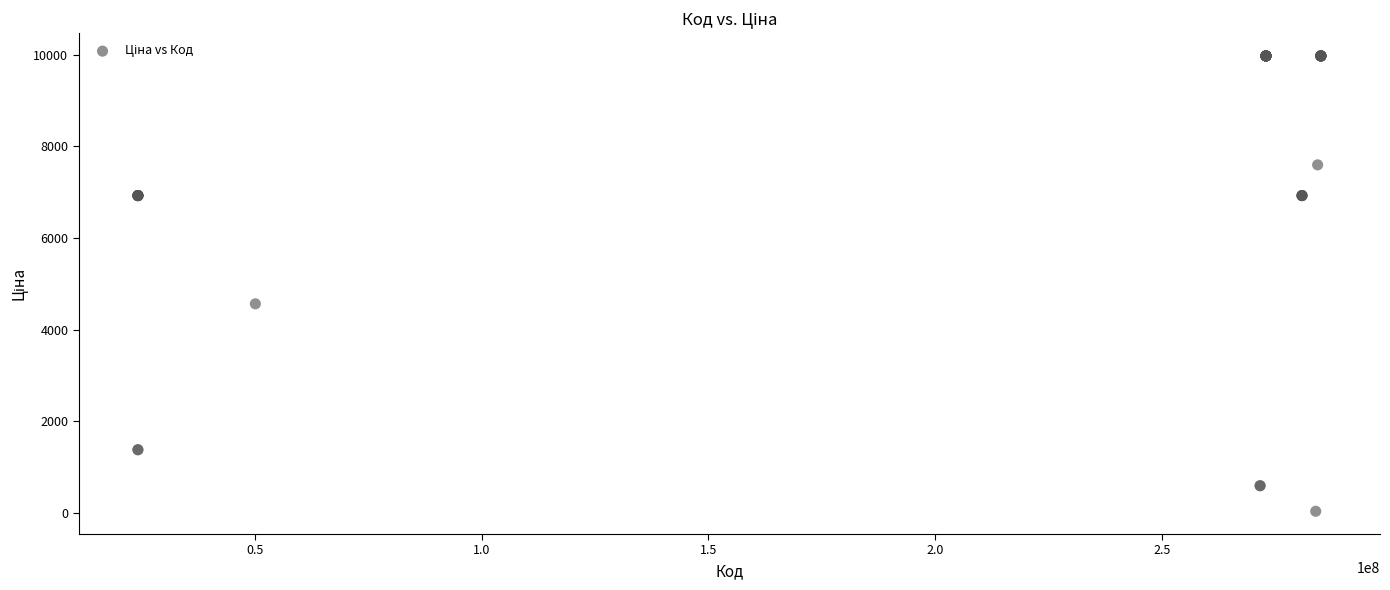

What Y value in the scatter plot is closest to 5003?

4561.9